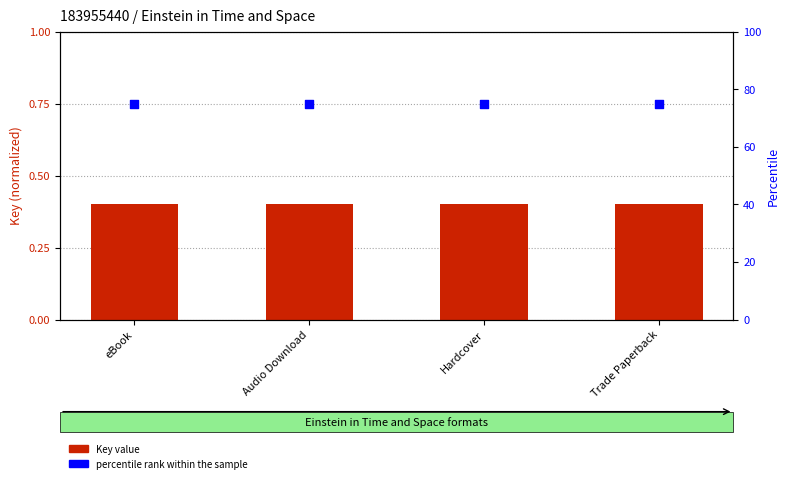

What is the total value across all series at Hardcover?

75.4